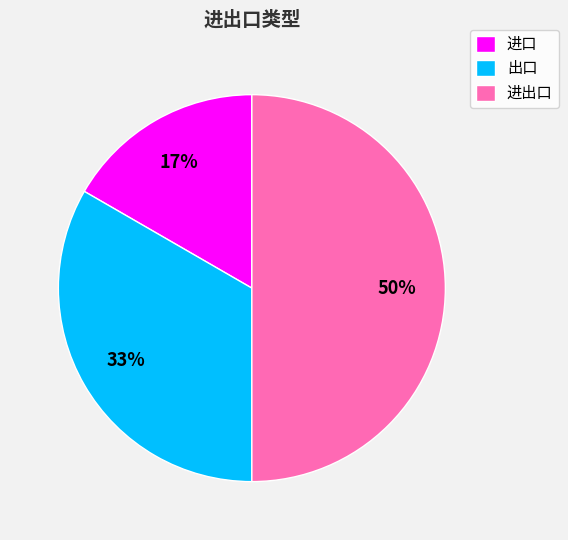

Does 进口 account for over 50% of the chart?

No